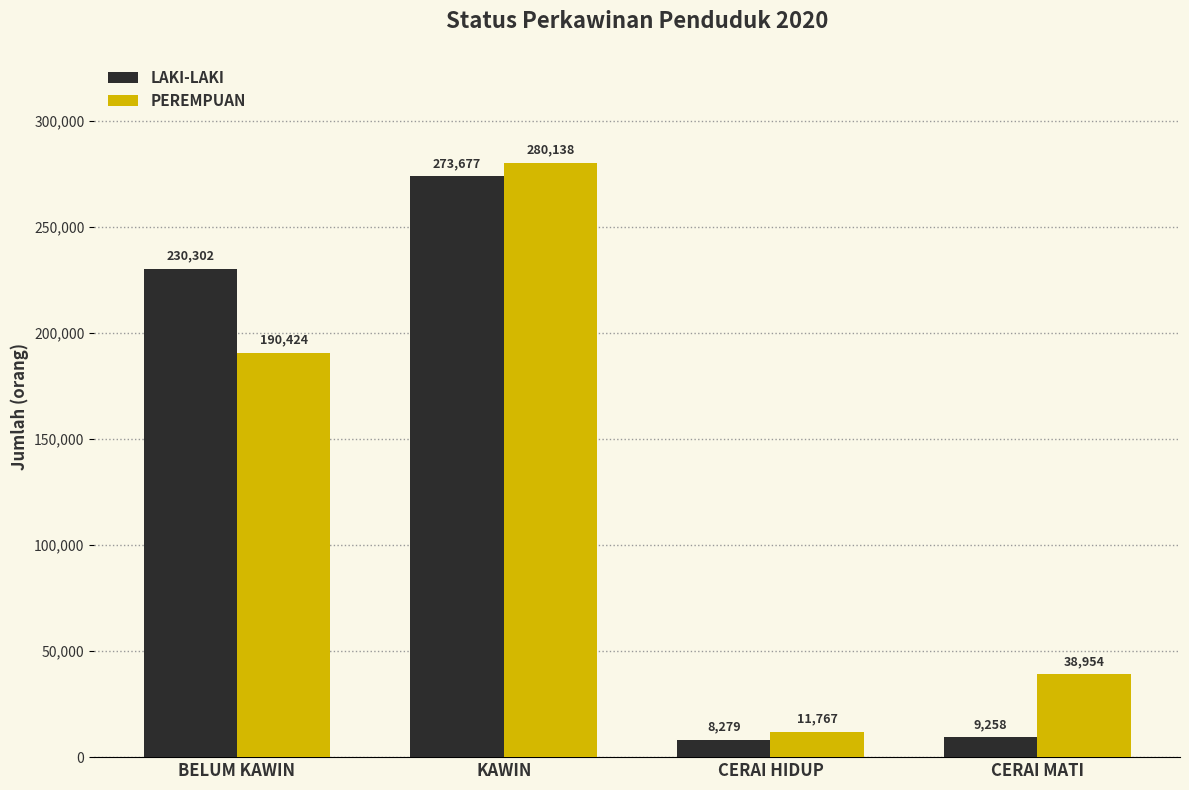

What is the difference between the maximum and minimum values in the PEREMPUAN series?

268371